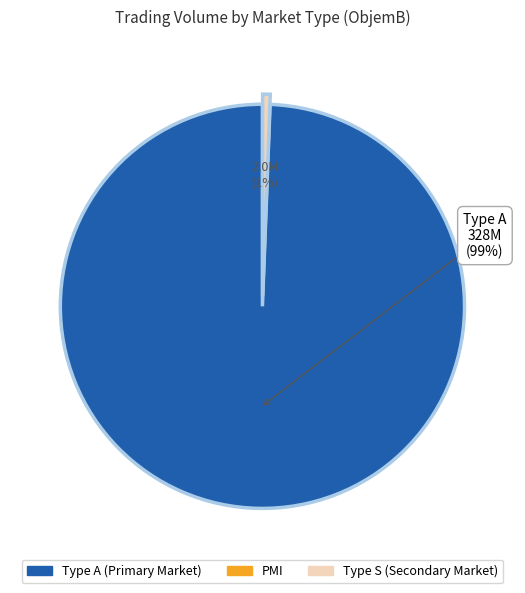

Is there a majority slice in this chart?

Yes